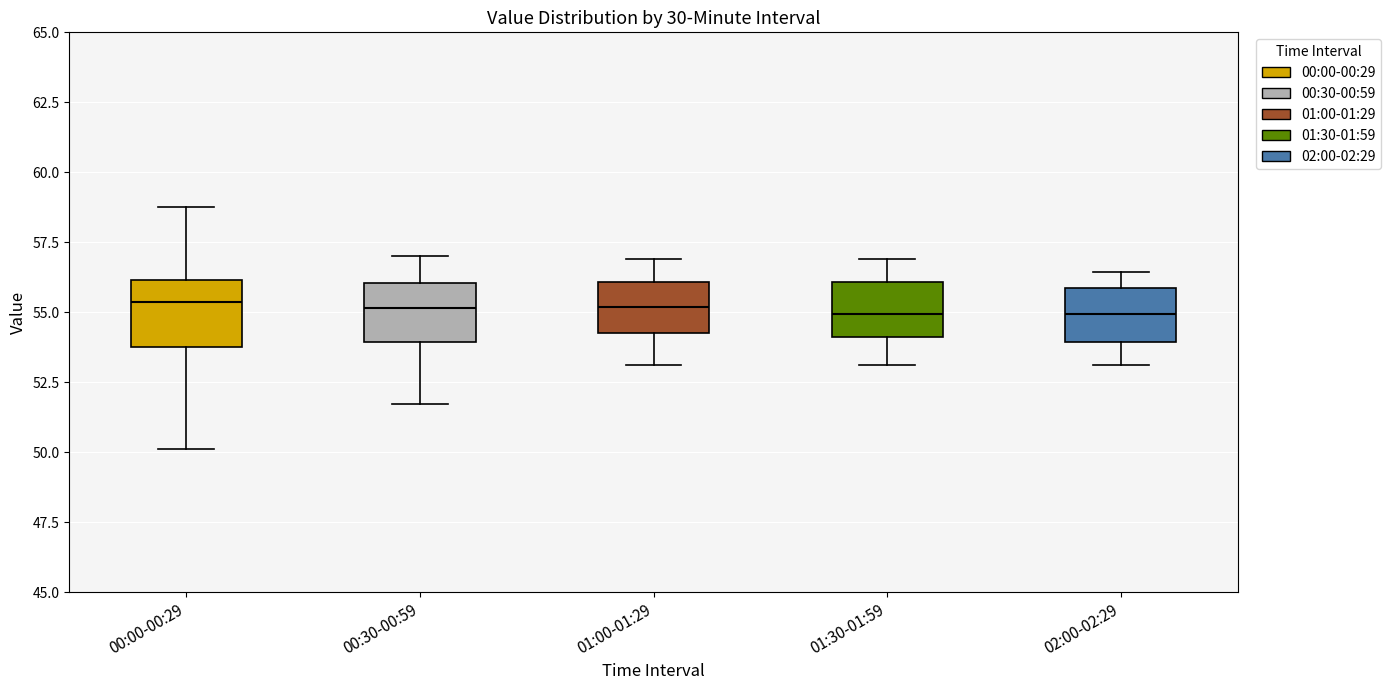

Reading left to right, transcribe this box plot: for each box, give where its median line is, the range the box spans, and where its two whiskers end, as read against the y-axis. The values are not printed on the chart, so give them approximately, as read against the axis.

00:00-00:29: median 55.5, box 53.5 to 56.0, whiskers 50.0 to 59.0
00:30-00:59: median 55.0, box 54.0 to 56.0, whiskers 51.5 to 57.0
01:00-01:29: median 55.0, box 54.5 to 56.0, whiskers 53.0 to 57.0
01:30-01:59: median 55.0, box 54.0 to 56.0, whiskers 53.0 to 57.0
02:00-02:29: median 55.0, box 54.0 to 56.0, whiskers 53.0 to 56.5